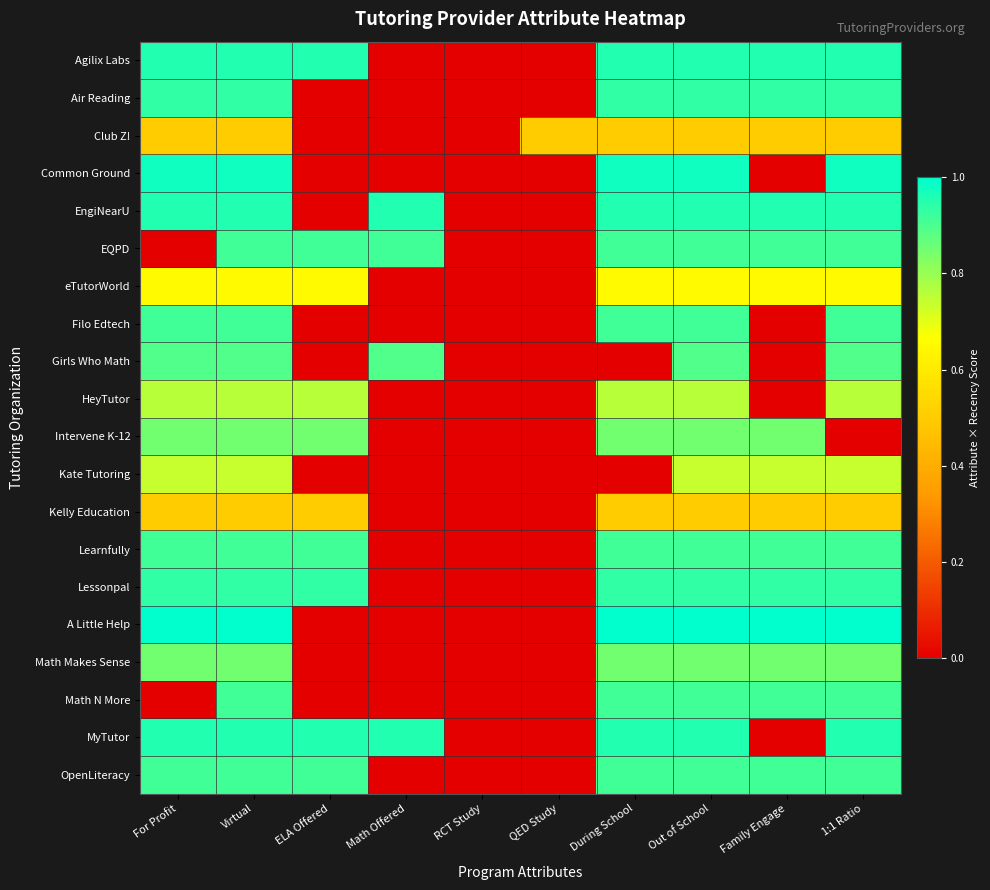

Rank the series by their maximum value, from highest to lowest.

A Little Help, Common Ground, Agilix Labs, EngiNearU, MyTutor, Air Reading, Lessonpal, EQPD, Filo Edtech, Learnfully, Math N More, OpenLiteracy, Girls Who Math, Intervene K-12, Math Makes Sense, HeyTutor, Kate Tutoring, eTutorWorld, Club Z!, Kelly Education